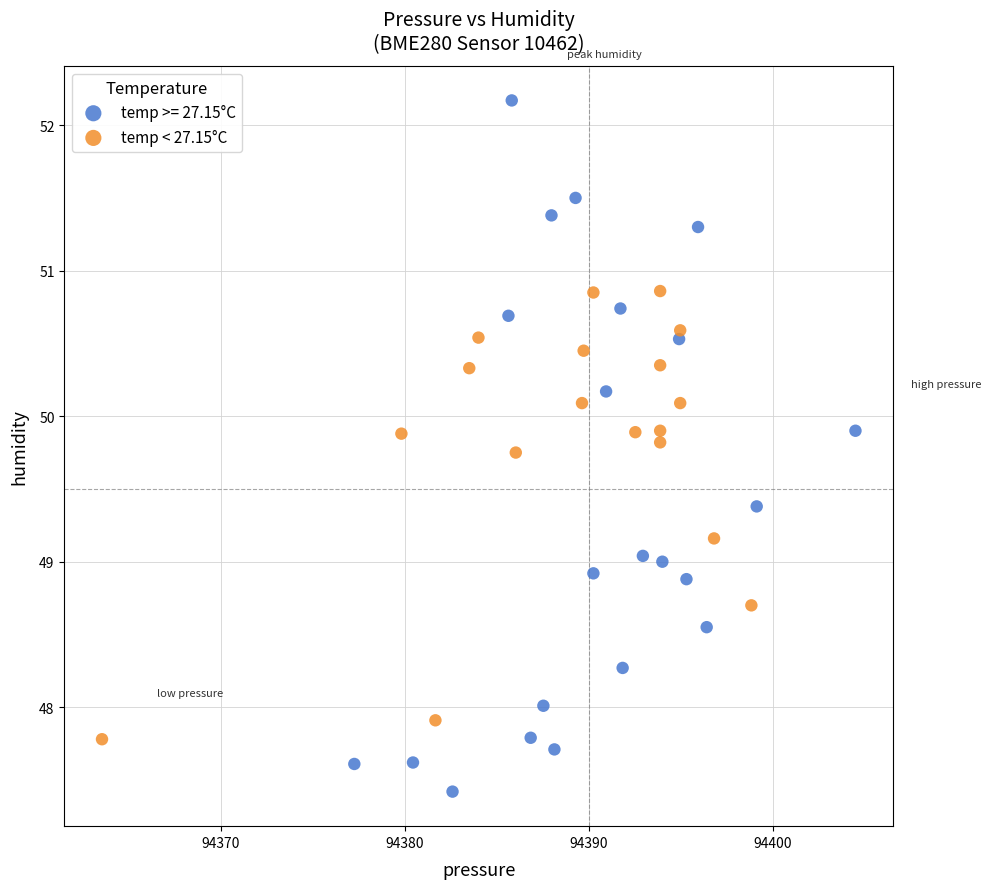

Which series has the largest Y range (max minus min)?

temp >= 27.15°C